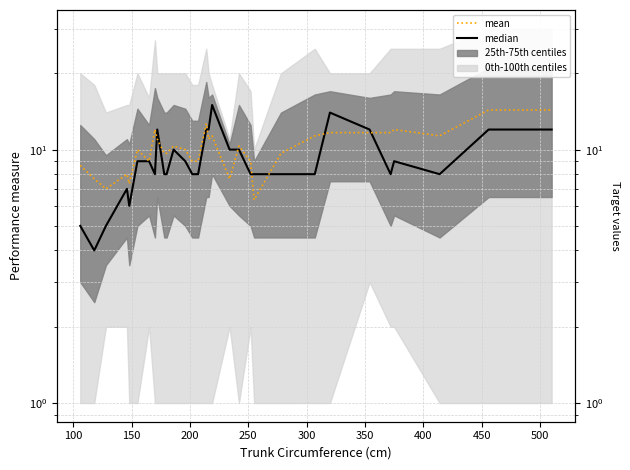

What is the maximum value for mean?

14.3